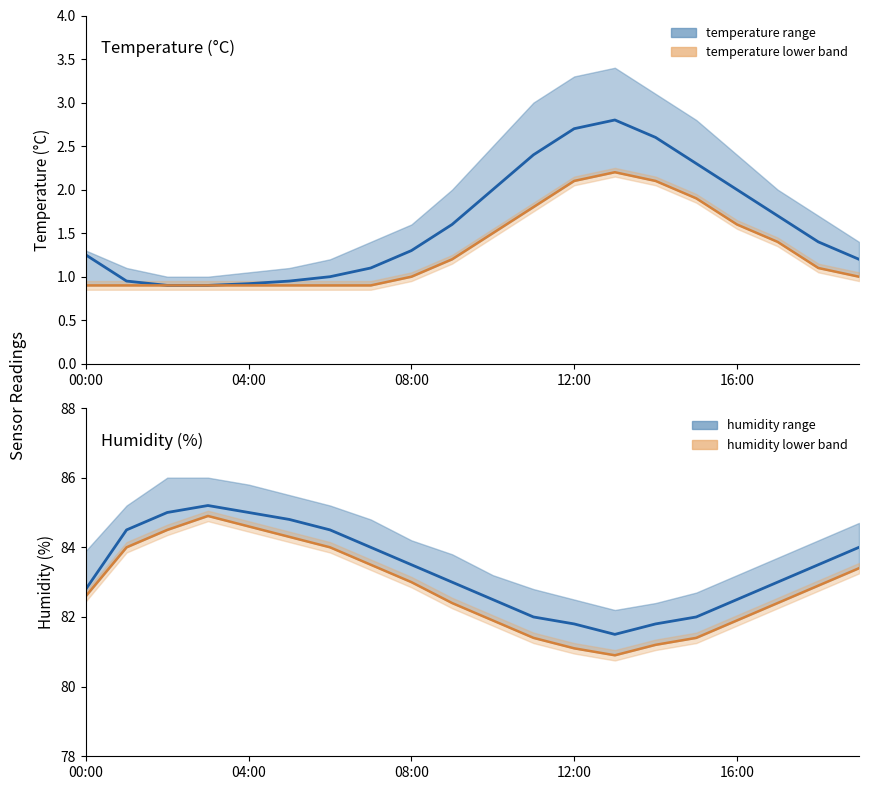

Between 6 and 5, which is larger?

6